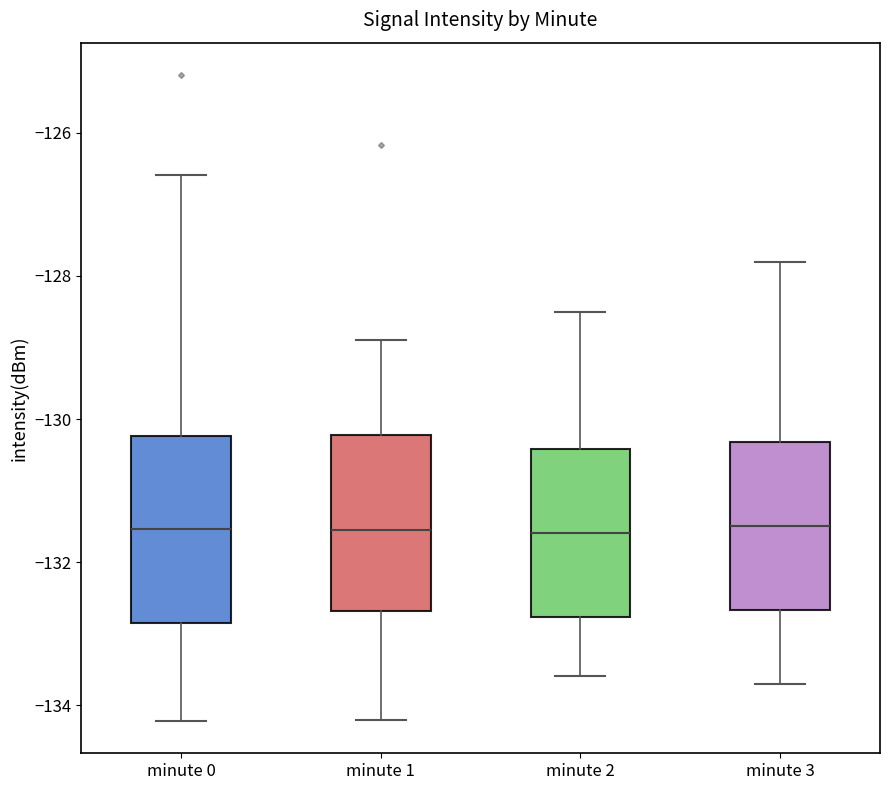

Where is the lower edge of the box for minute 0 on the y-axis? The values are not printed on the chart, so give them approximately, as read against the axis.

-132.8